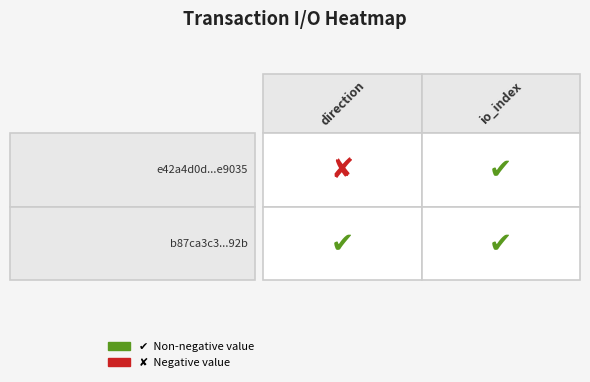

What is the difference between the b87ca3c3176efacb7c2921e19b4eaec4aaea92b values at 1 and 0?

22